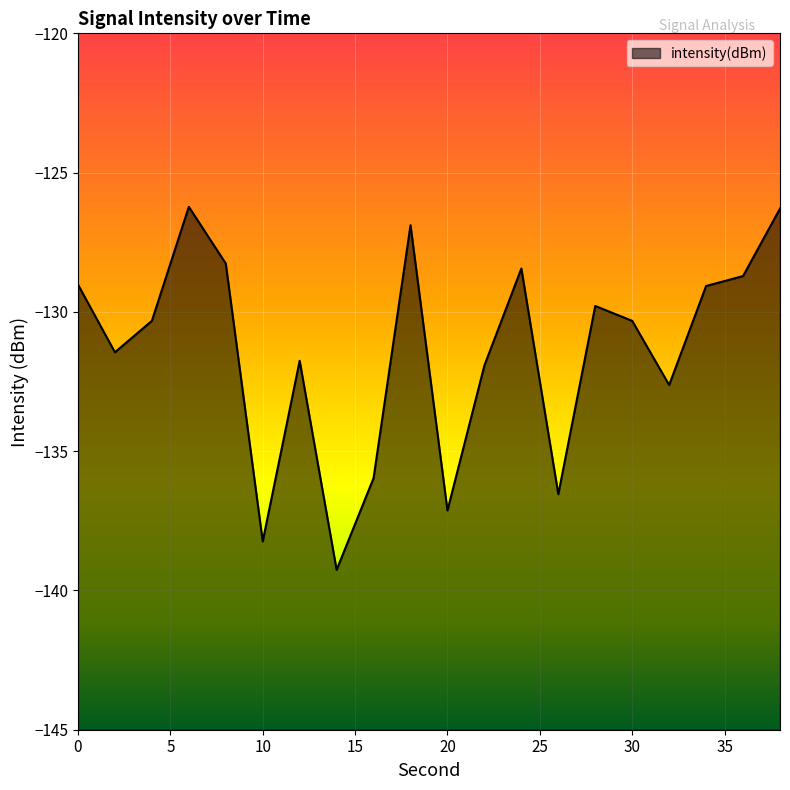

At which category does the chart reach its peak across all series?

6